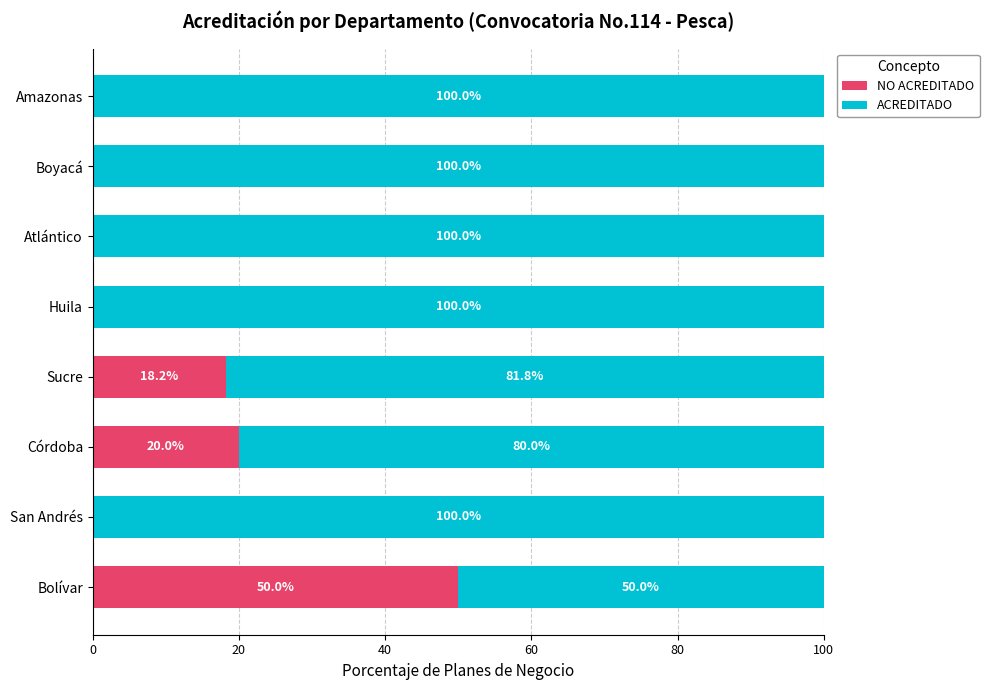

What is the total value across all series at Huila?

100.0